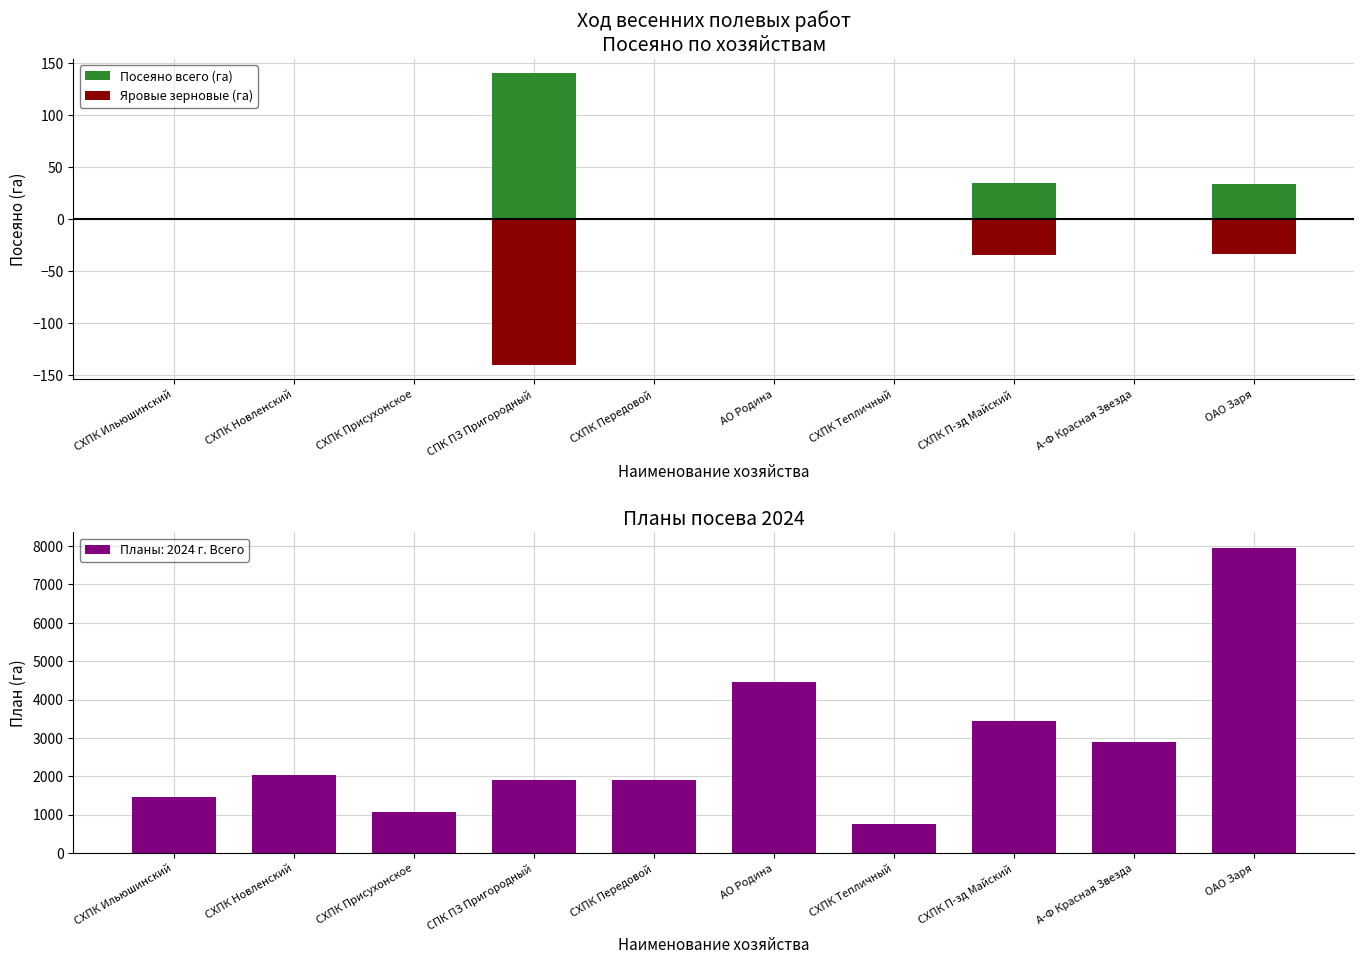

Which category has the highest value in the Посеяно всего (га) series?

СПК ПЗ Пригородный